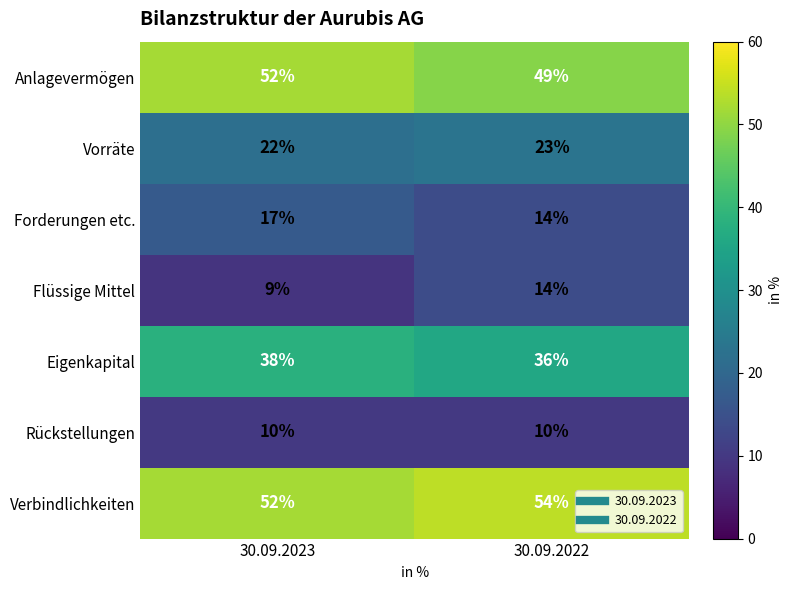

Which series has the largest total across all categories?

Verbindlichkeiten